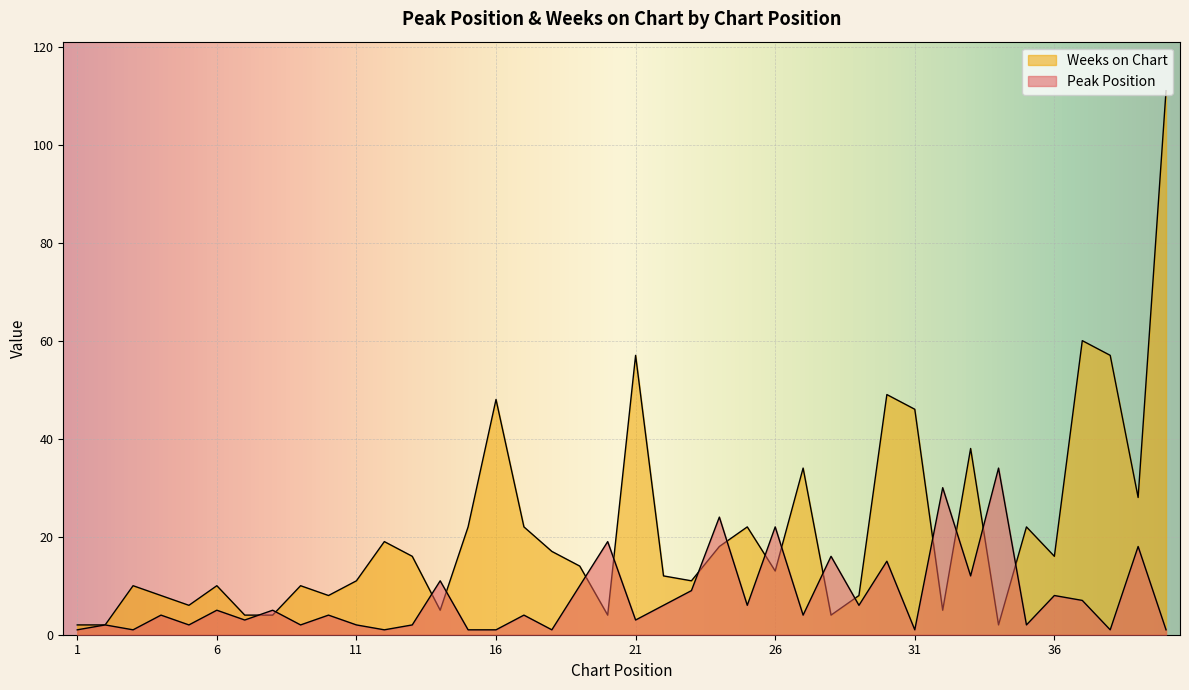

Which series has the widest spread of values?

Weeks on Chart